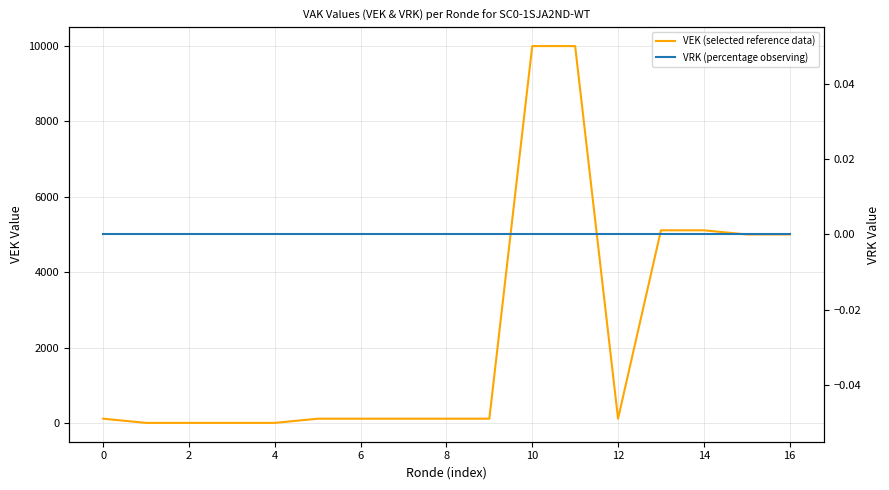

True or false: VRK (percentage observing) has more than 1 points higher than both neighbors.

False